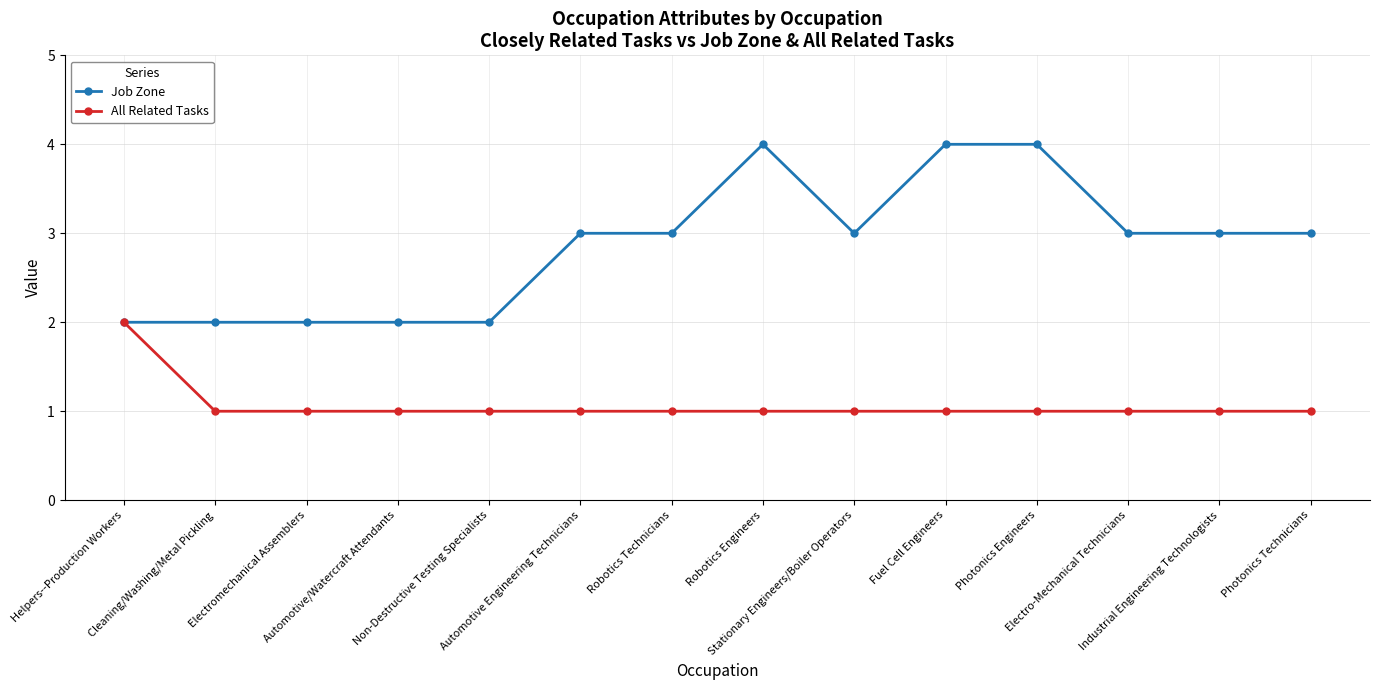

How many lines are shown in the chart?

2